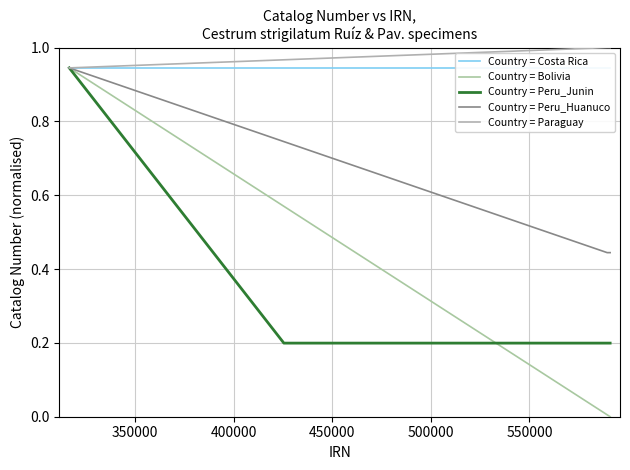

What is the maximum value for Country = Paraguay?

1.0